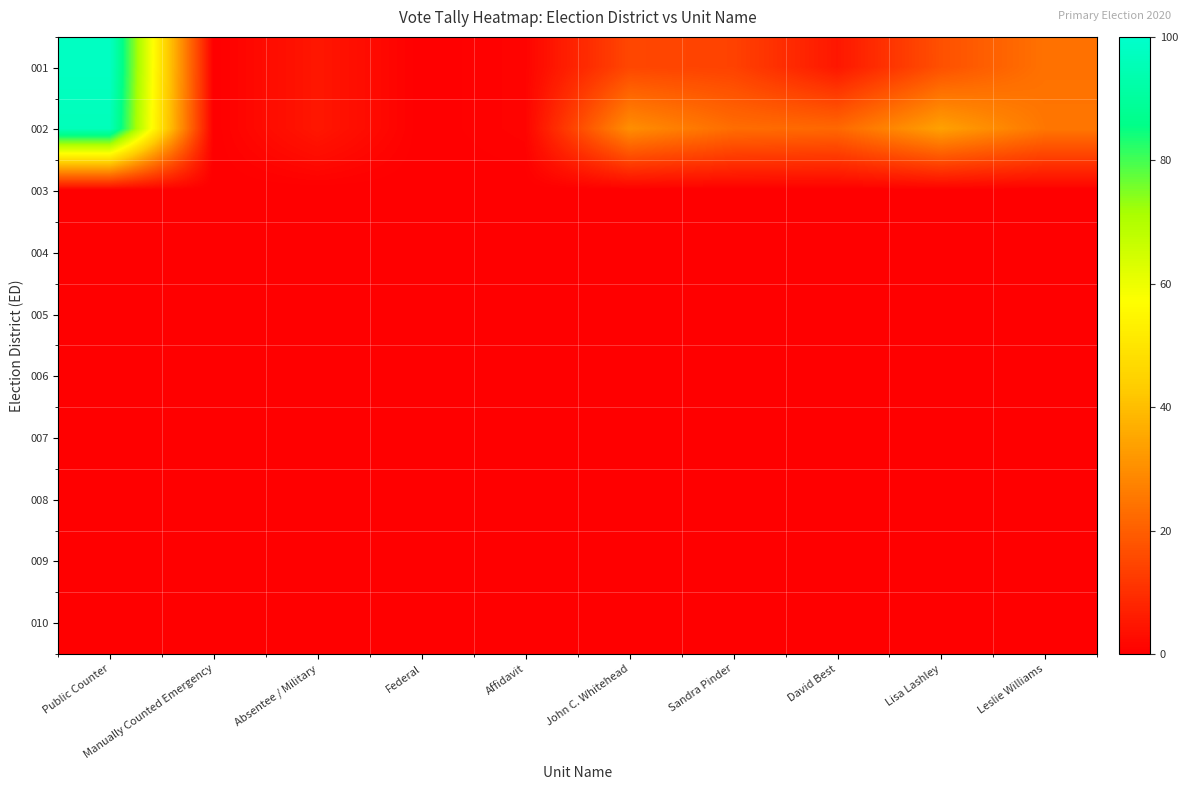

What is the spread (max minus min) of values at Affidavit?

1